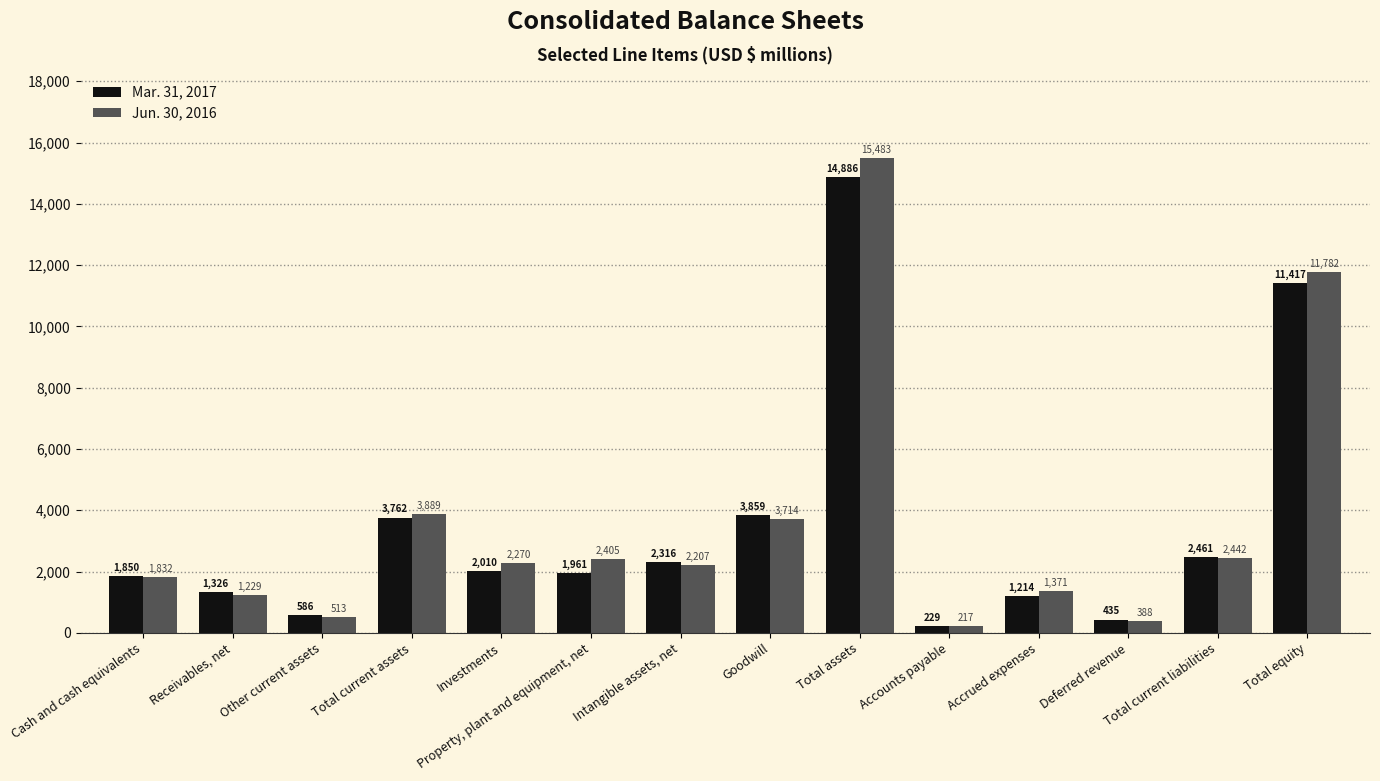

What are all the series names shown in the legend?

Mar. 31, 2017, Jun. 30, 2016